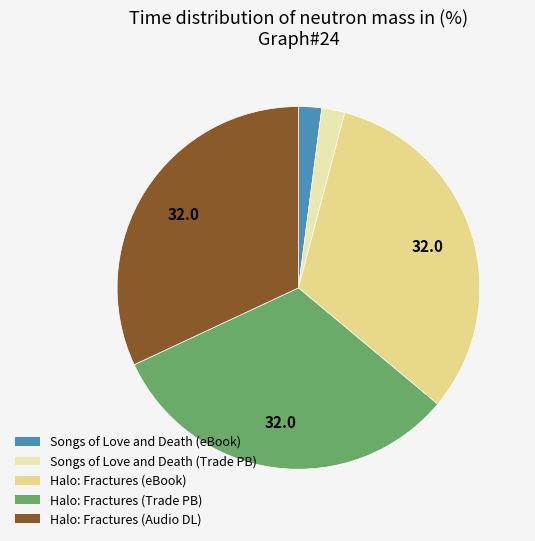

Does any single category account for the majority?

No